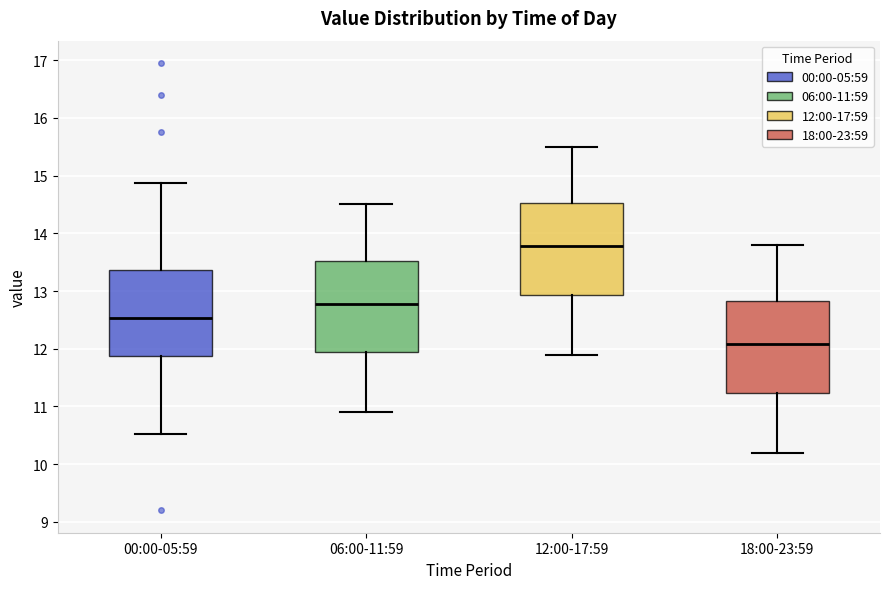

Which box has the highest median line?

12:00-17:59